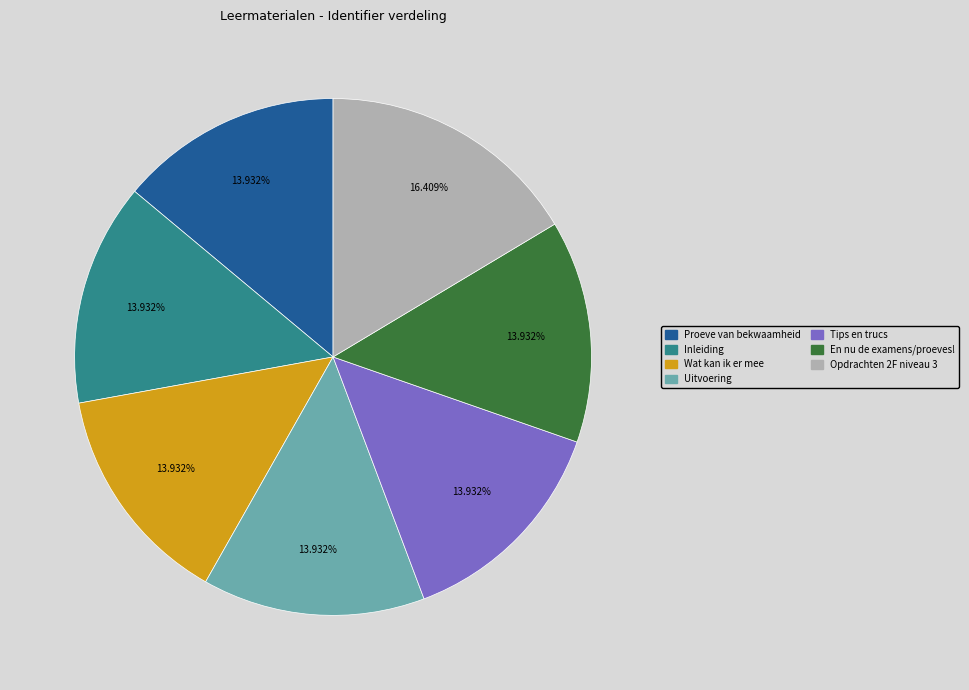

Does Wat kan ik er mee account for over 50% of the chart?

No